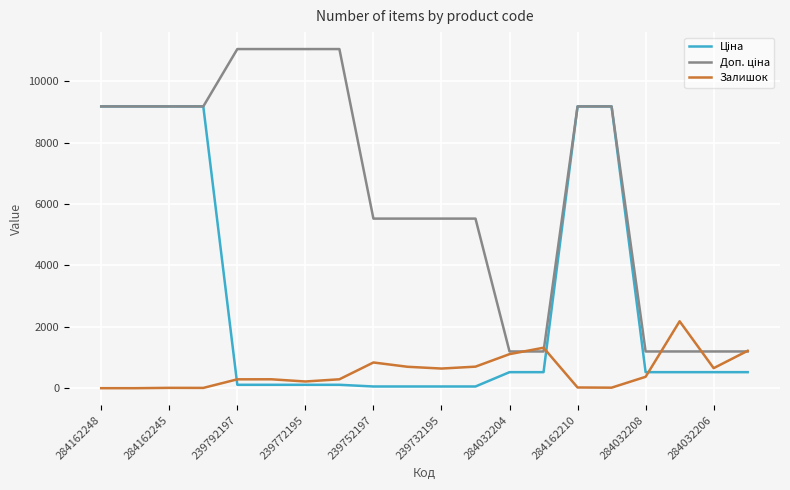

What is the value of the Доп. ціна point at the 6th from the left?

11055.0